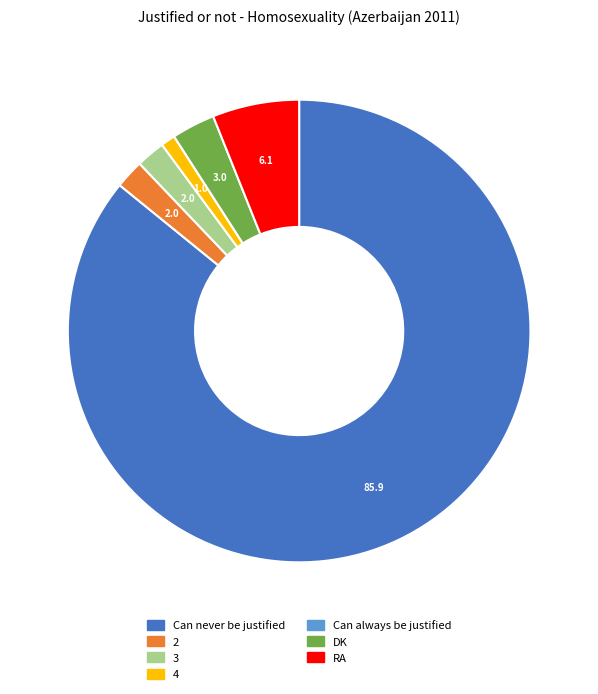

Which category accounts for the majority?

Can never be justified